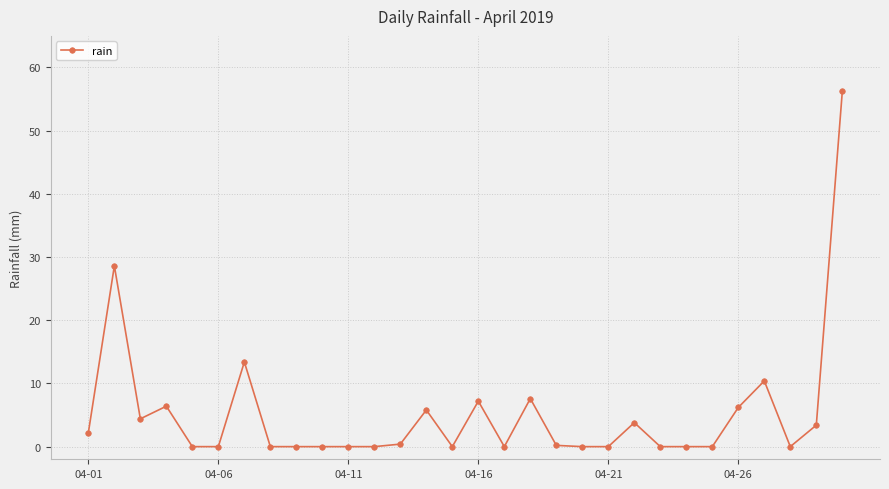

What is the average value?

5.2